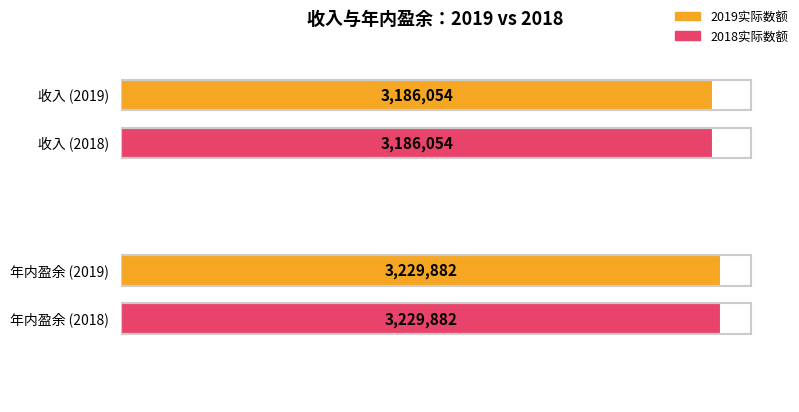

Reading left to right, extract all data points from this chart.

2019实际数额: 3186054	3229882
2018实际数额: 3186054	3229882